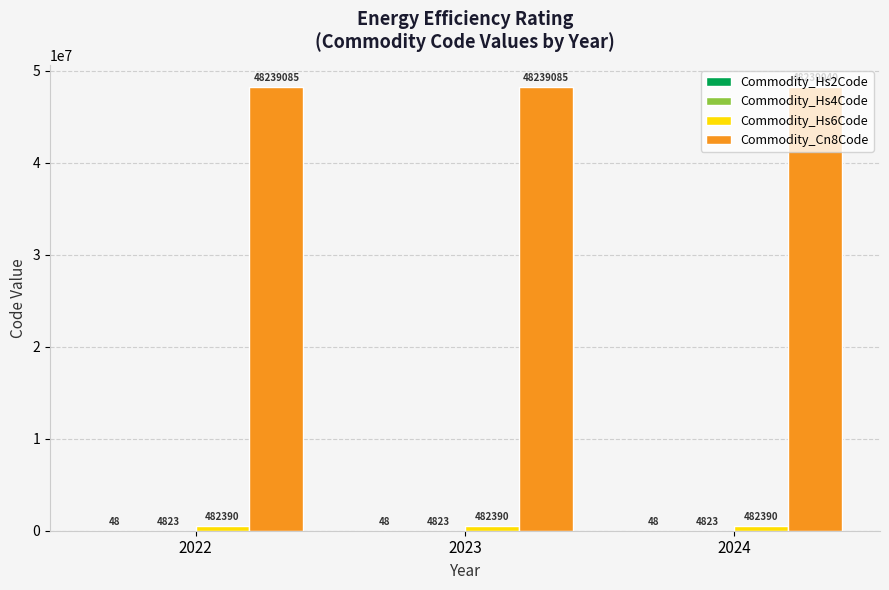

What is the total value across all series at 2022?

48726346